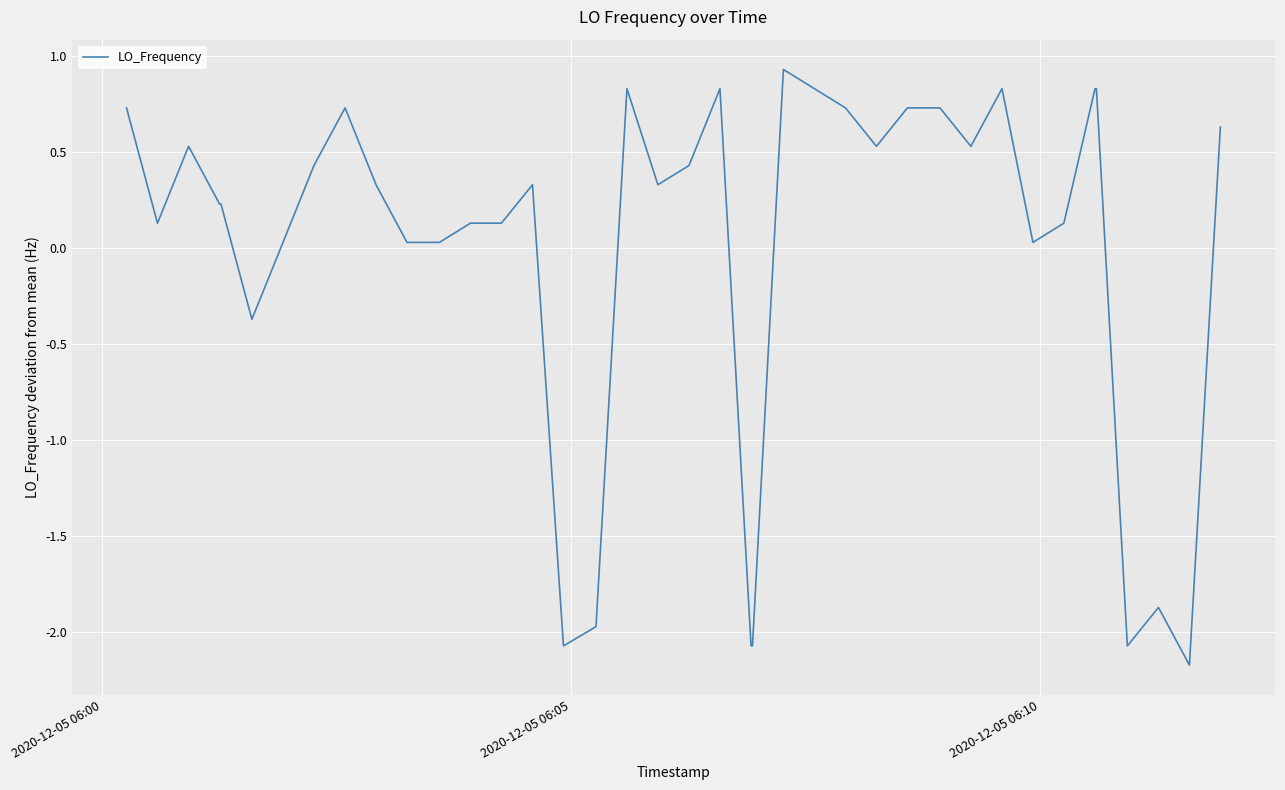

What is the minimum value shown in the chart?

-2.2